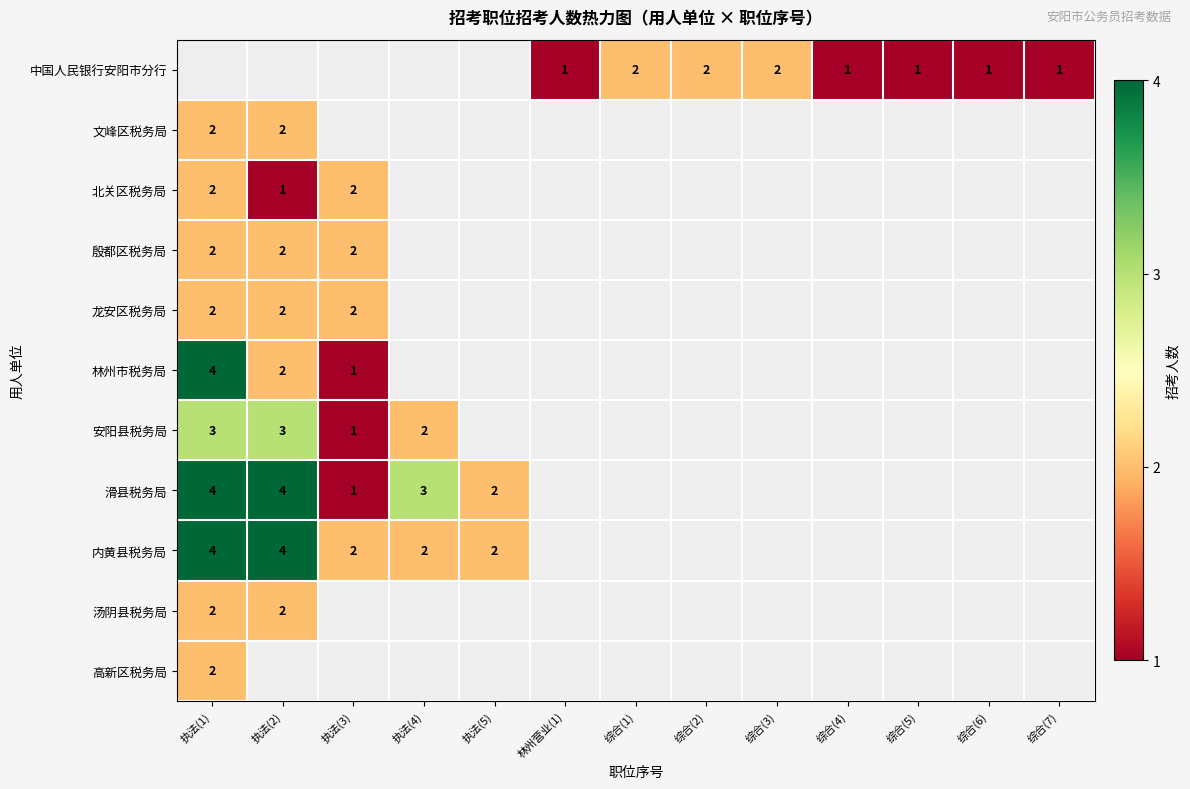

How many positive values does the row_2 series have?

3